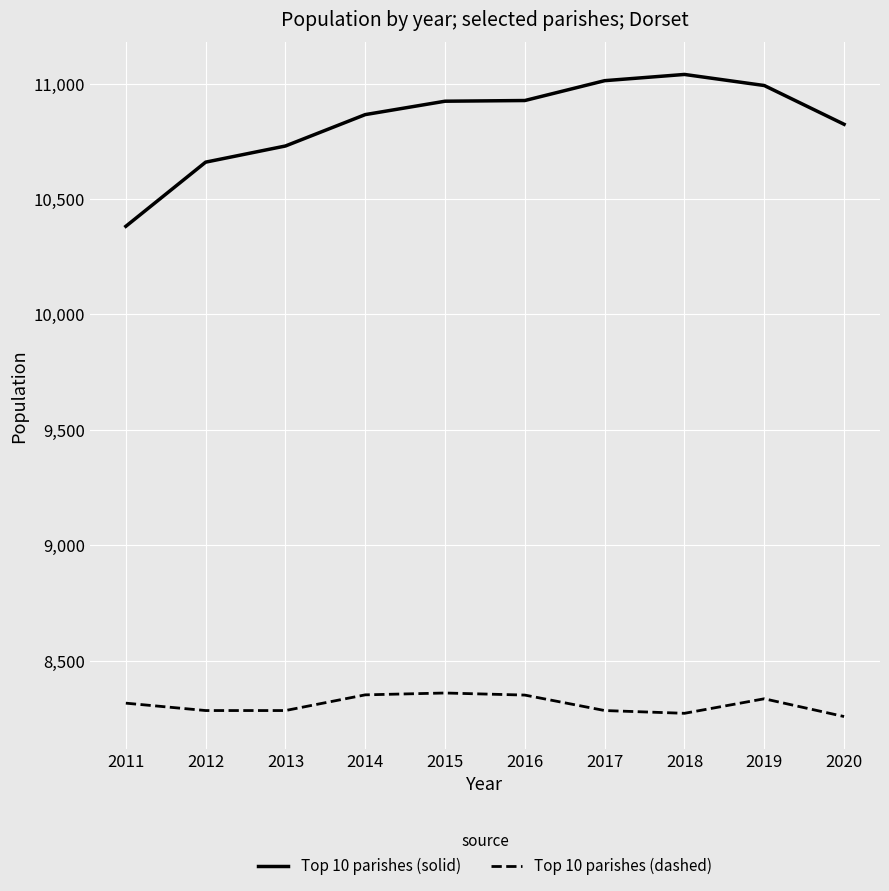

Is it true that Top 10 parishes (dashed) equals 8272 at 2018?

True